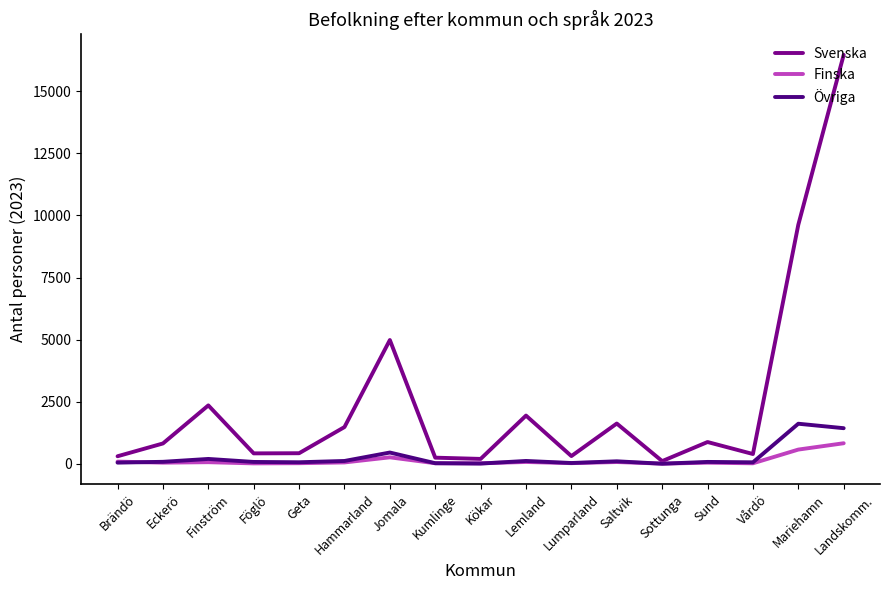

Between Geta and Lemland, which series saw the biggest shift?

Svenska